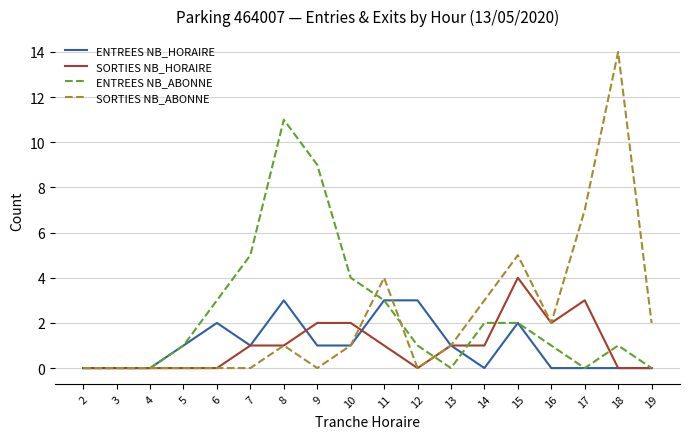

What is the highest value of the SORTIES NB_ABONNE series?

14